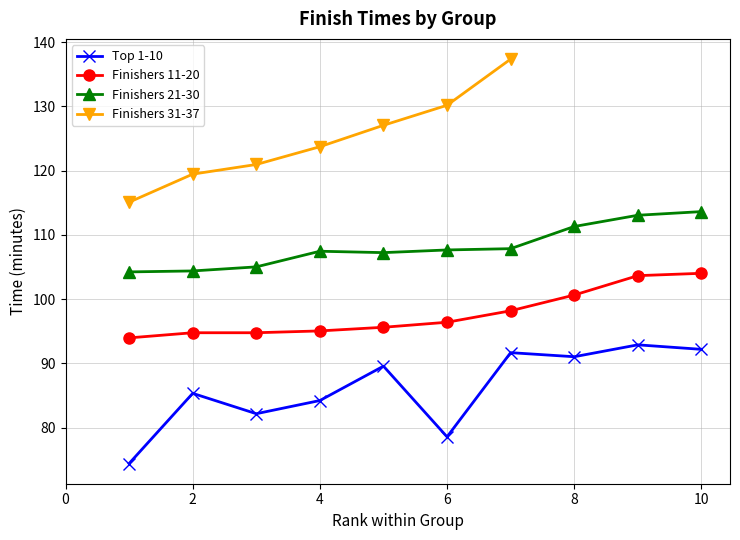

True or false: Top 1-10 has a value of 78.6 at 6.

True